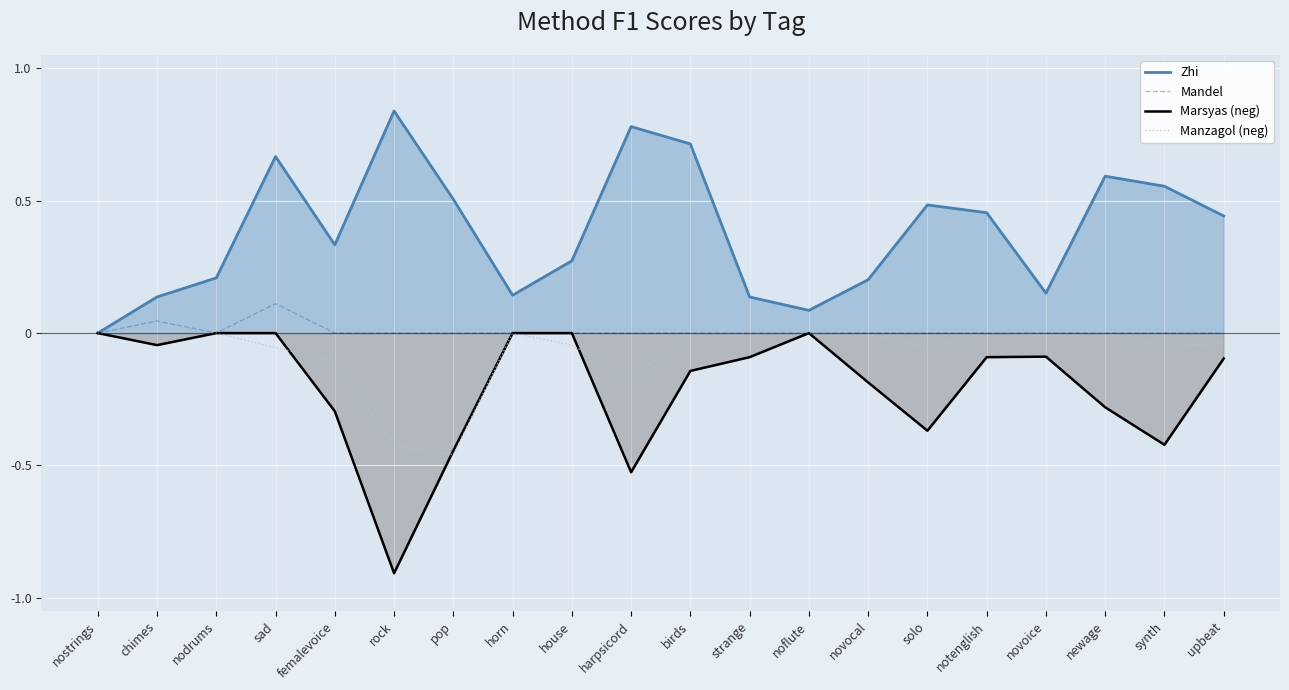

Reading left to right, what are all the values shown in this chart?

Zhi: 0.0	0.1	0.2	0.7	0.3	0.8	0.5	0.1	0.3	0.8	0.7	0.1	0.1	0.2	0.5	0.5	0.2	0.6	0.6	0.4
Mandel: 0.0	0.0	0.0	0.1	0.0	0.0	0.0	0.0	0.0	0.0	0.0	0.0	0.0	0.0	0.0	0.0	0.0	0.0	0.0	0.0
Marsyas (neg): -0.0	-0.0	-0.0	-0.0	-0.3	-0.9	-0.4	-0.0	-0.0	-0.5	-0.1	-0.1	-0.0	-0.2	-0.4	-0.1	-0.1	-0.3	-0.4	-0.1
Manzagol (neg): -0.0	-0.0	-0.0	-0.1	-0.1	-0.4	-0.5	-0.0	-0.0	-0.2	-0.0	-0.0	-0.0	-0.0	-0.1	-0.0	-0.0	-0.0	-0.1	-0.0